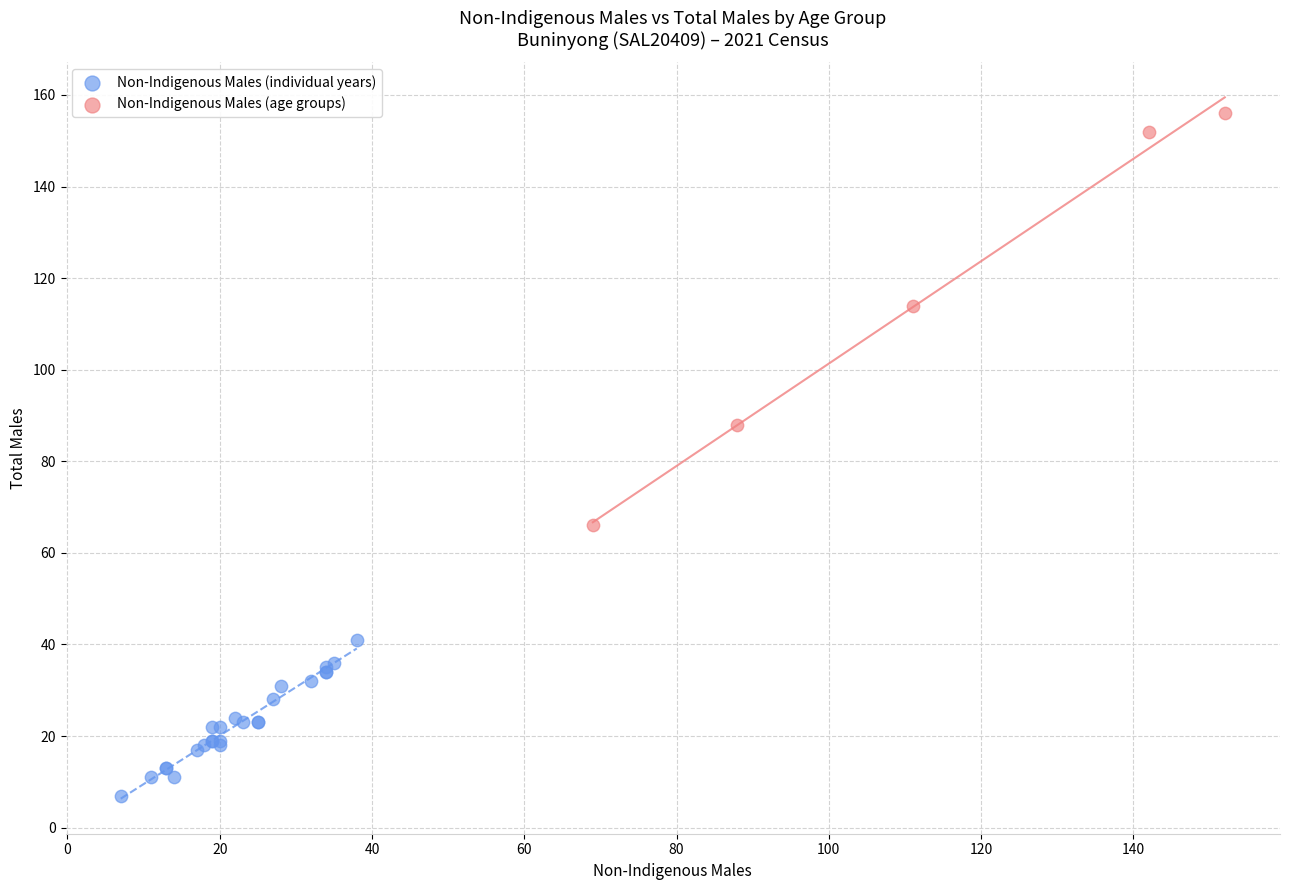

Which series contains the lowest Y value?

Non-Indigenous Males (individual years)